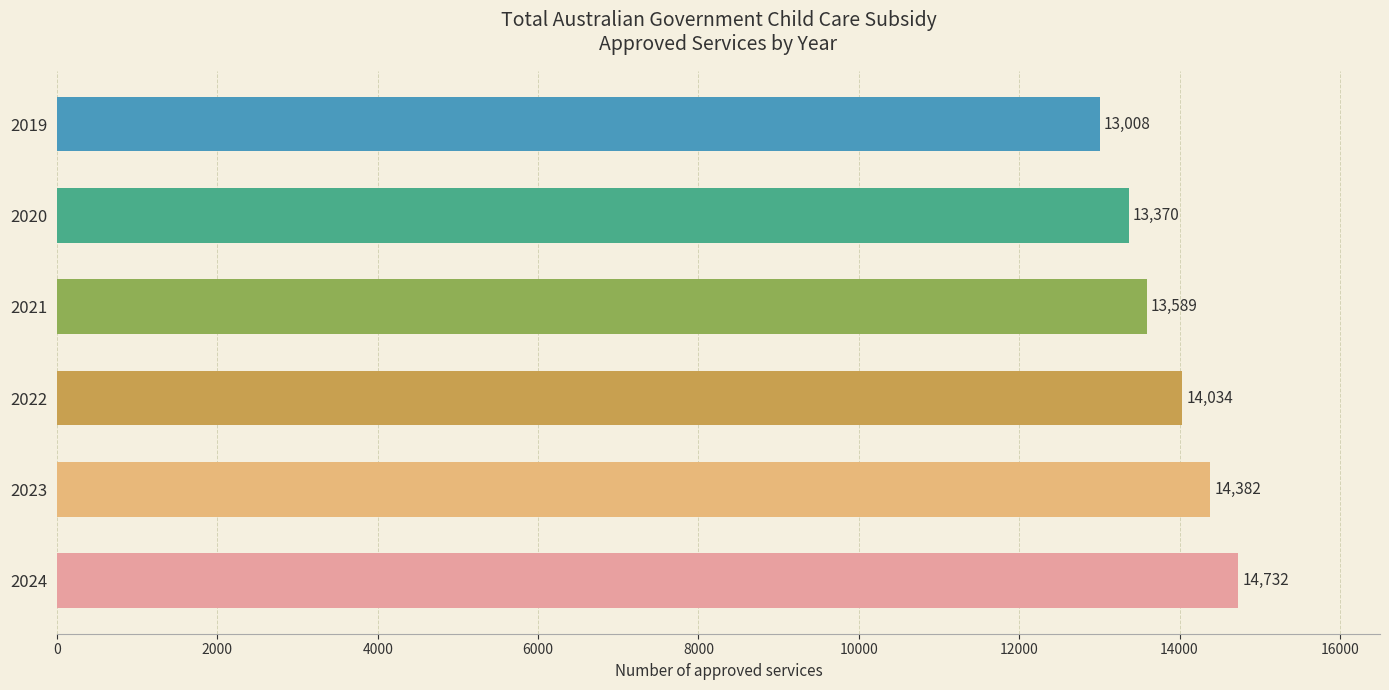

How many values are between 13370 and 14382?

4